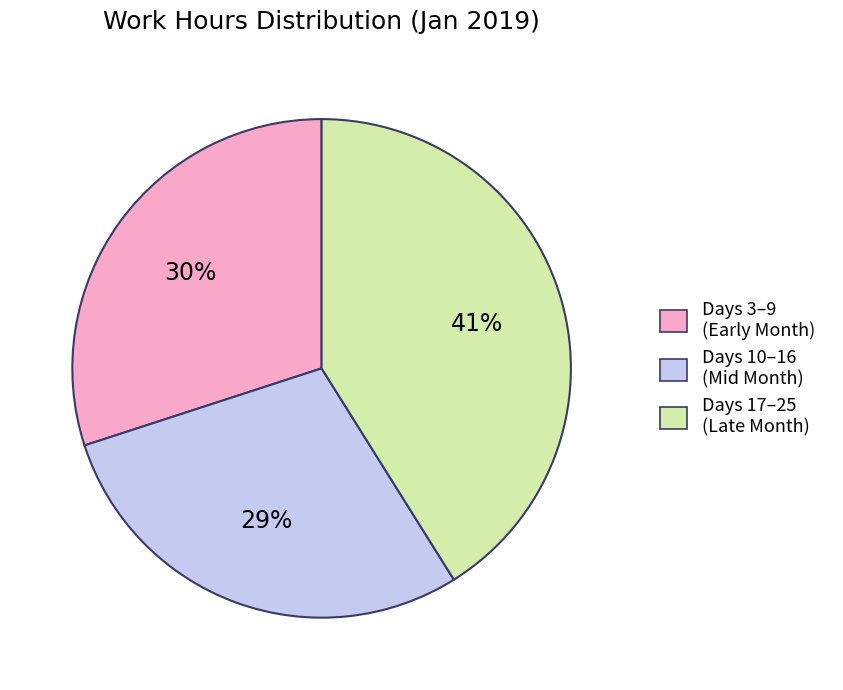

Does any single category account for the majority?

No